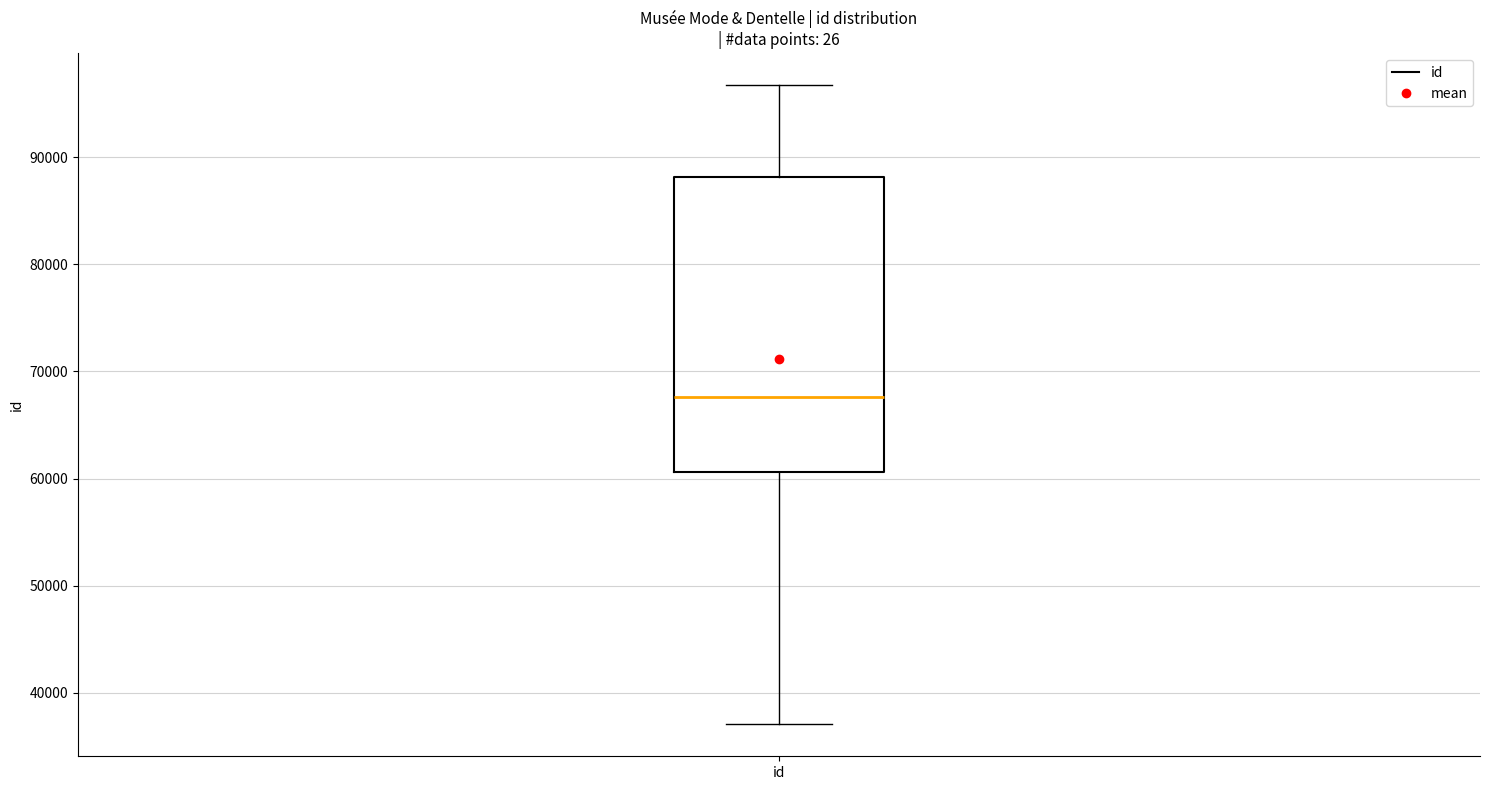

Transcribe this box plot: give where the median line is, the range the box spans, and where the two whiskers end, as read against the y-axis. The values are not printed on the chart, so give them approximately, as read against the axis.

median 68000, box 61000 to 88000, whiskers 37000 to 97000